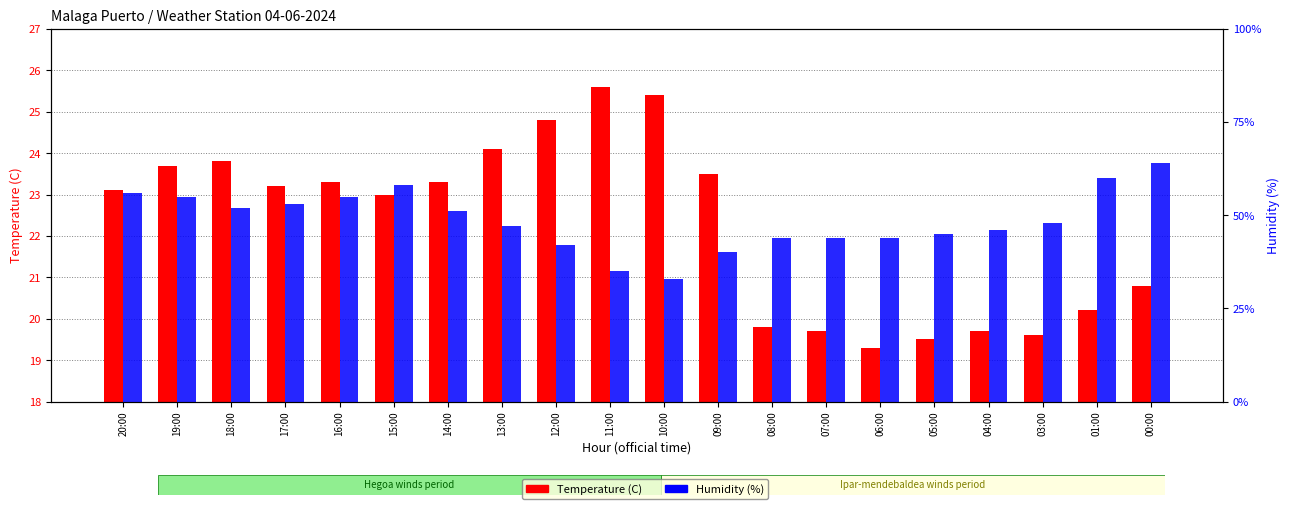

List the series in order of their overall mean, lowest first.

Temperature (C), Humidity (%)